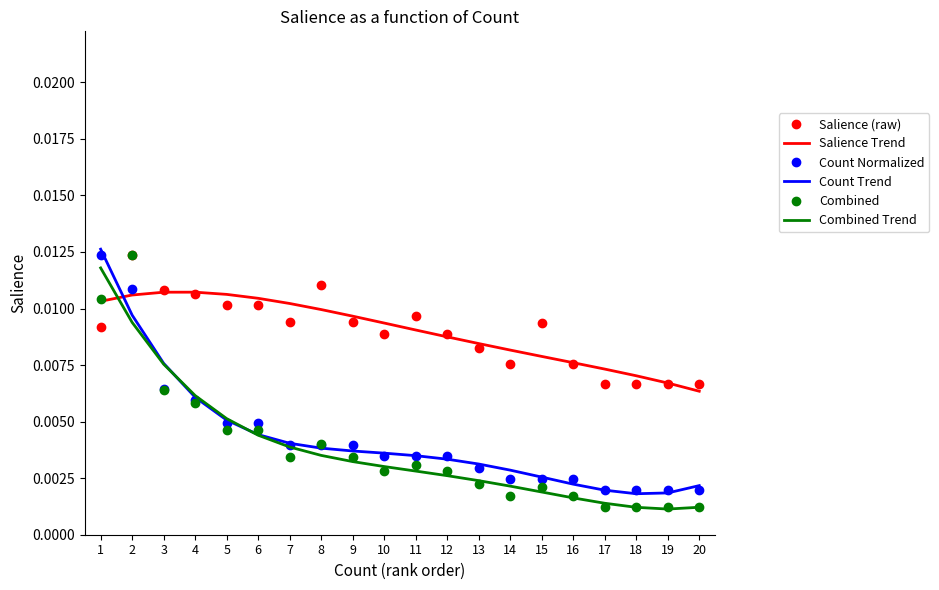

True or false: Count Normalized and Salience (raw) cross at least once.

True